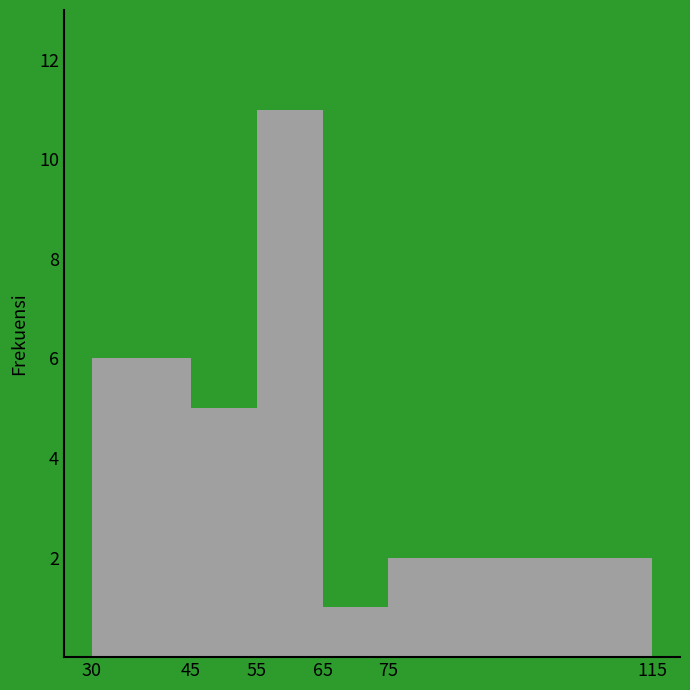

Over which range of the x-axis is the bar tallest?

55 to 65